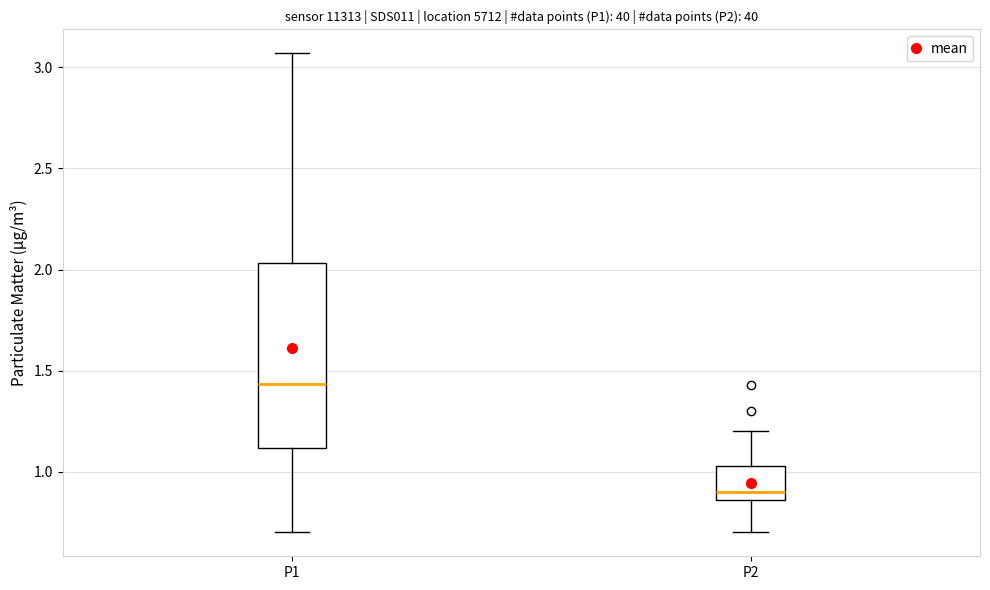

Reading left to right, transcribe this box plot: for each box, give where its median line is, the range the box spans, and where its two whiskers end, as read against the y-axis. The values are not printed on the chart, so give them approximately, as read against the axis.

P1: median 1.45, box 1.10 to 2.05, whiskers 0.70 to 3.05
P2: median 0.90, box 0.85 to 1.05, whiskers 0.70 to 1.20